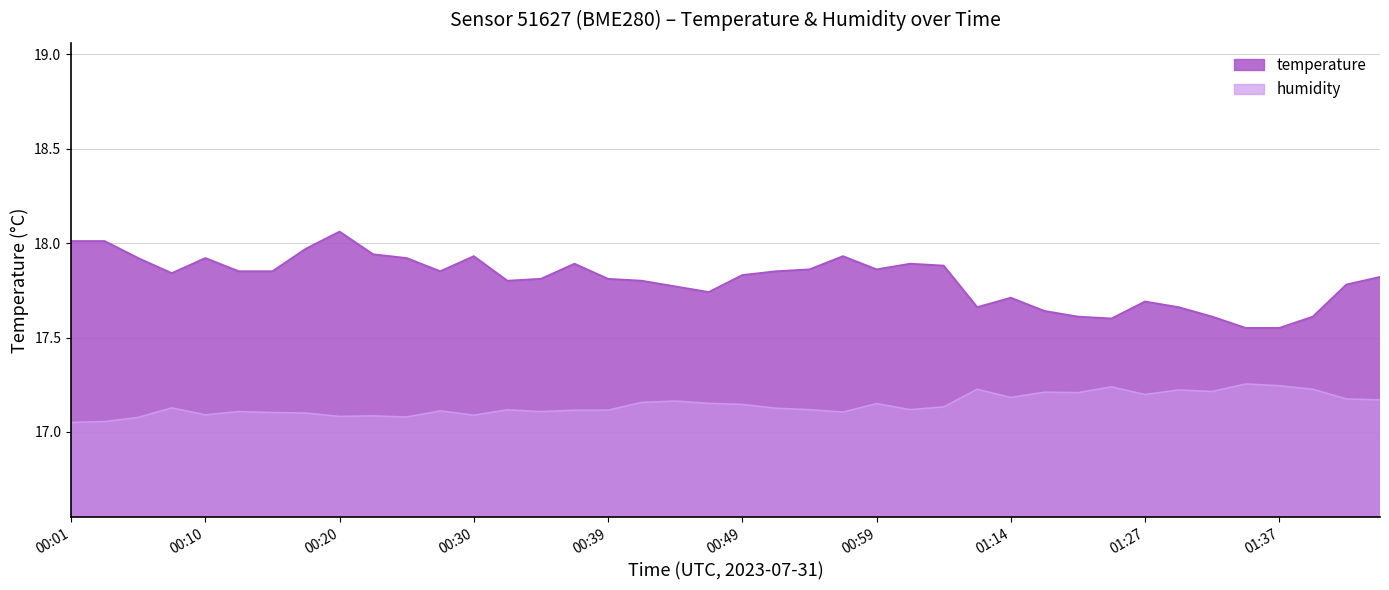

What is the greatest value displayed?

18.1